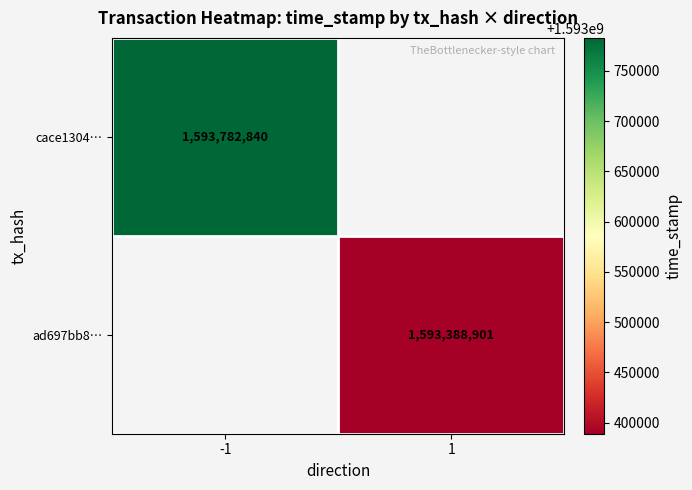

What is the maximum value shown in the chart?

1593782840.0